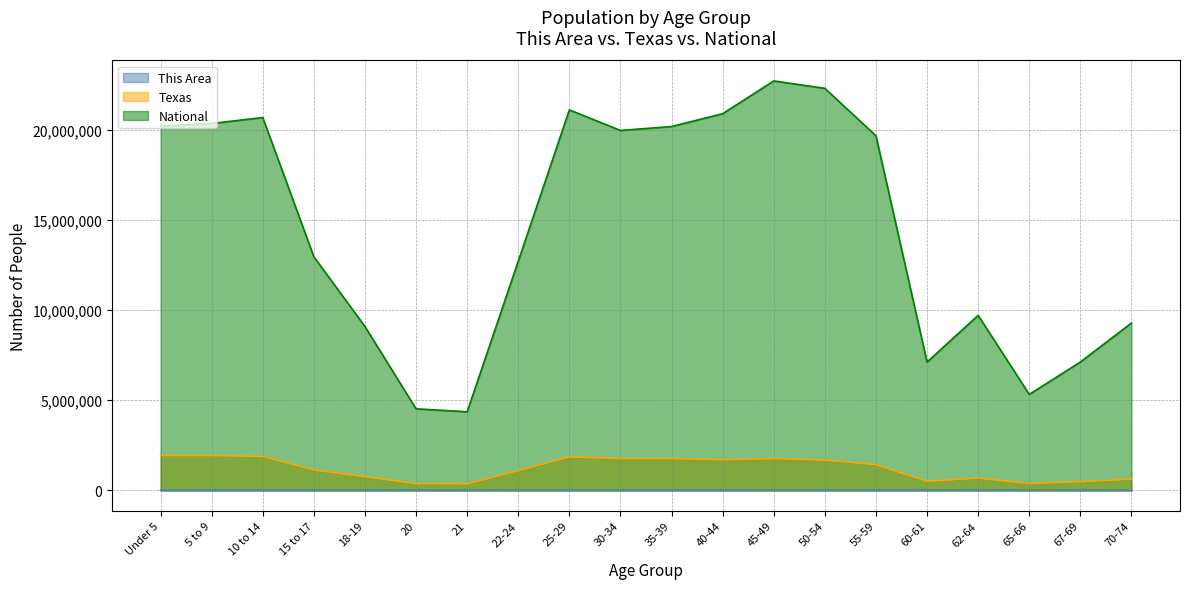

List the labels in order of Texas value, smallest first.

21, 20, 65-66, 67-69, 60-61, 70-74, 62-64, 18-19, 22-24, 15 to 17, 55-59, 50-54, 40-44, 30-34, 45-49, 35-39, 25-29, 10 to 14, 5 to 9, Under 5